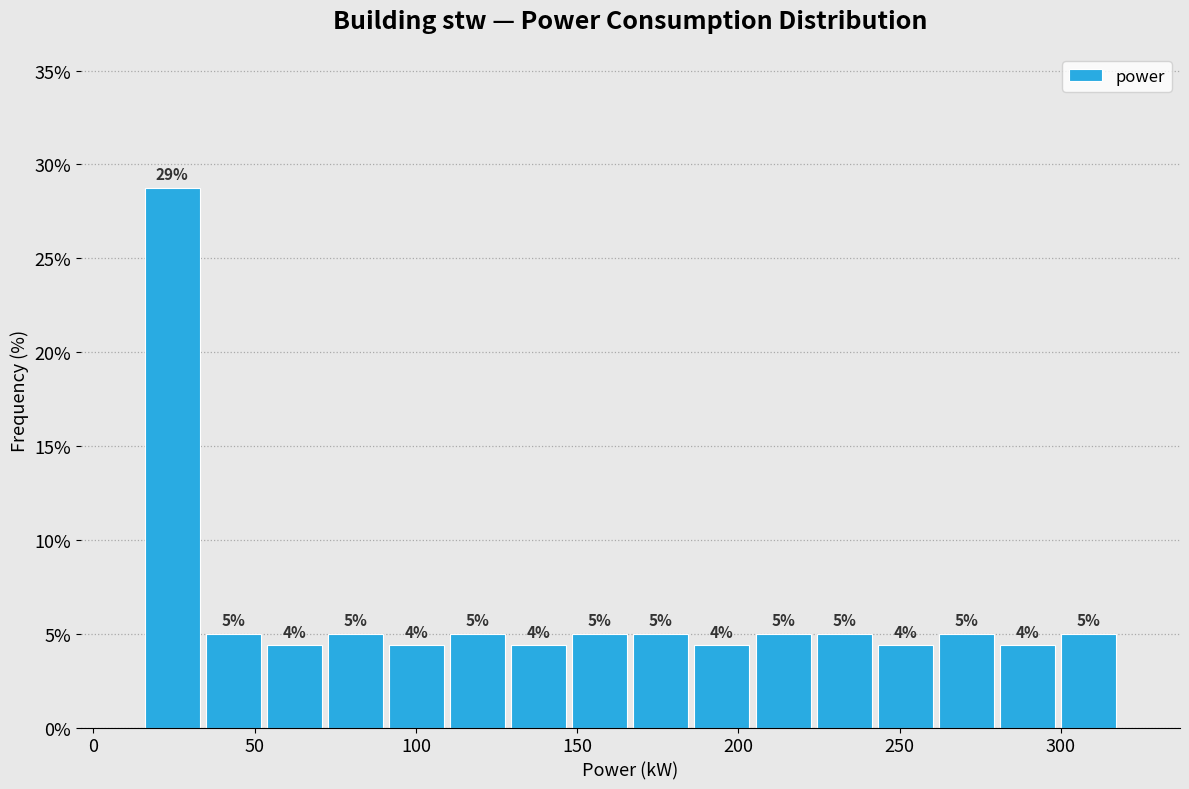

Around what value on the x-axis is the tallest bar? Give the approximate position of its centre, as read against the axis.

25